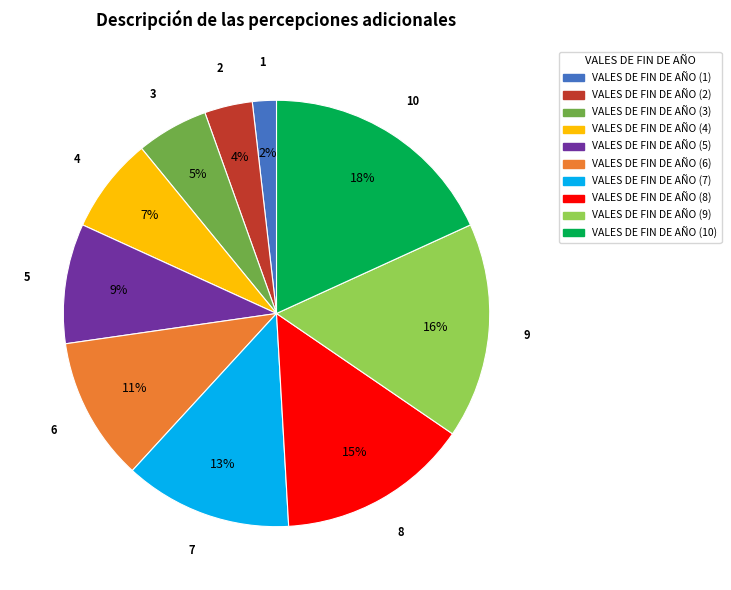

Is the sum of VALES DE FIN DE AÑO (7) and VALES DE FIN DE AÑO (10) greater than half?

No